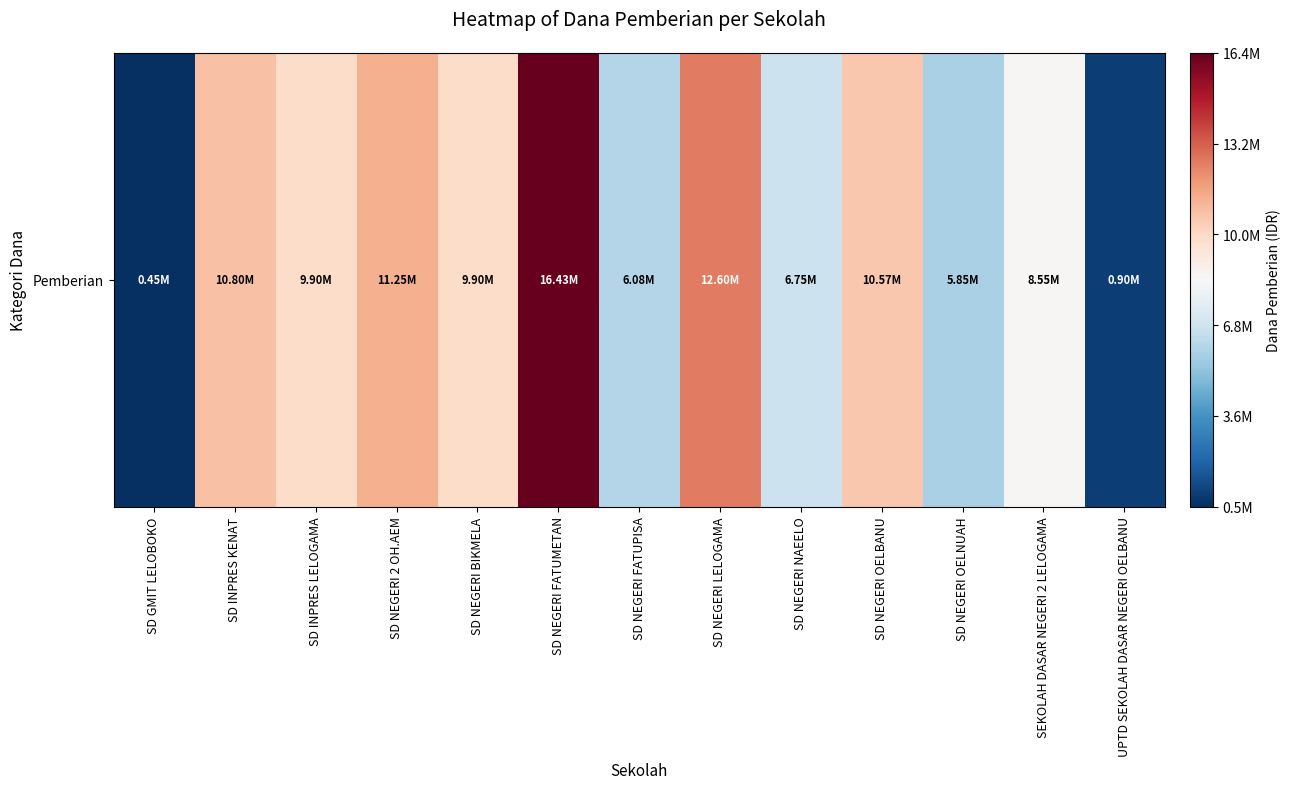

The value at SD GMIT LELOBOKO is 633978. True or false?

False